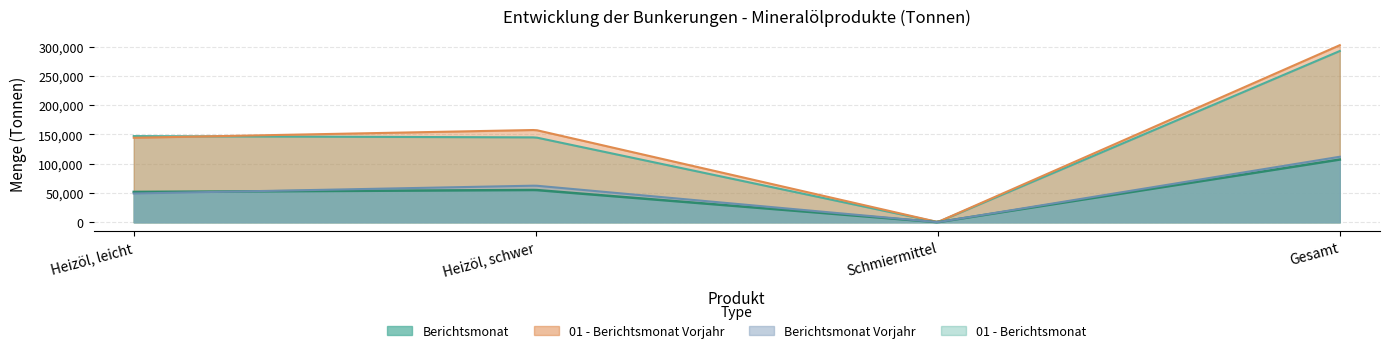

Rank the series at Heizöl, leicht from lowest to highest value.

Berichtsmonat Vorjahr, Berichtsmonat, 01 - Berichtsmonat Vorjahr, 01 - Berichtsmonat